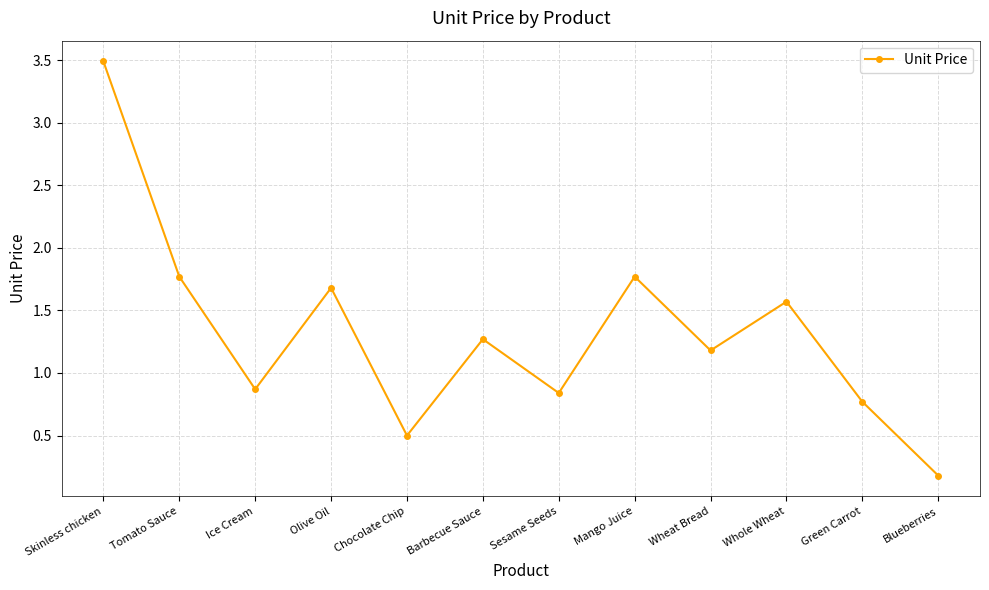

What is the average value?

1.3